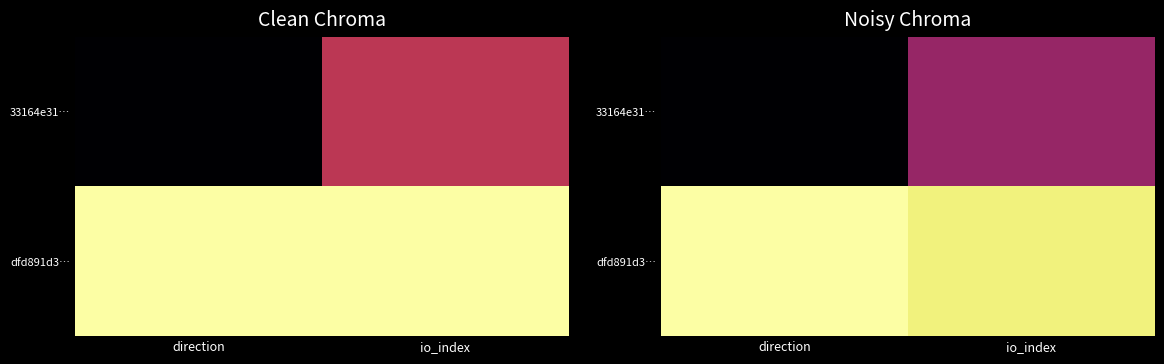

Is it true that 33164e31… equals 0.0 at direction?

True